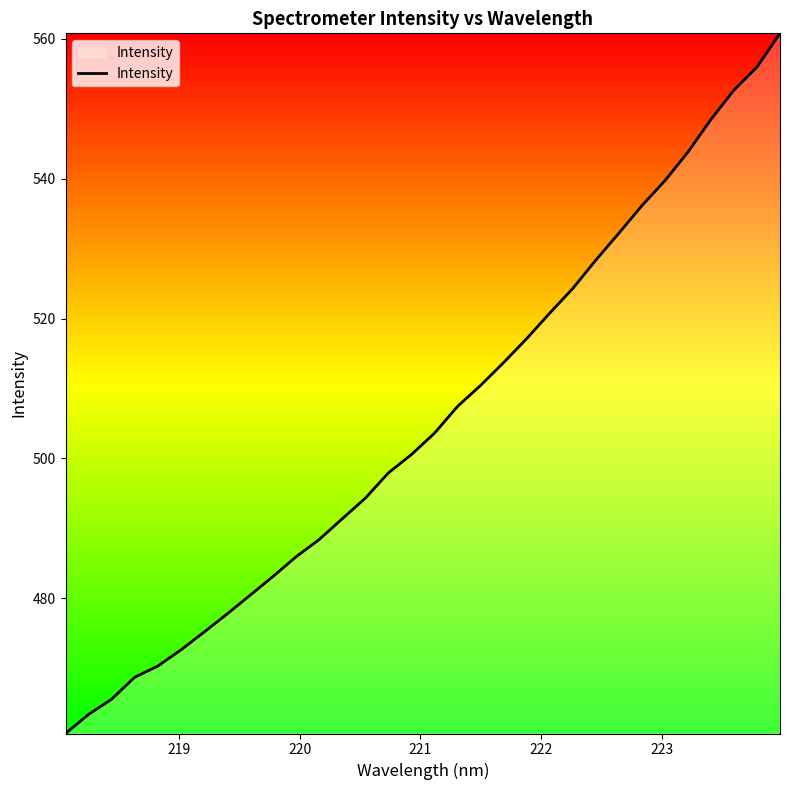

What is the difference between the maximum and minimum values?

100.2